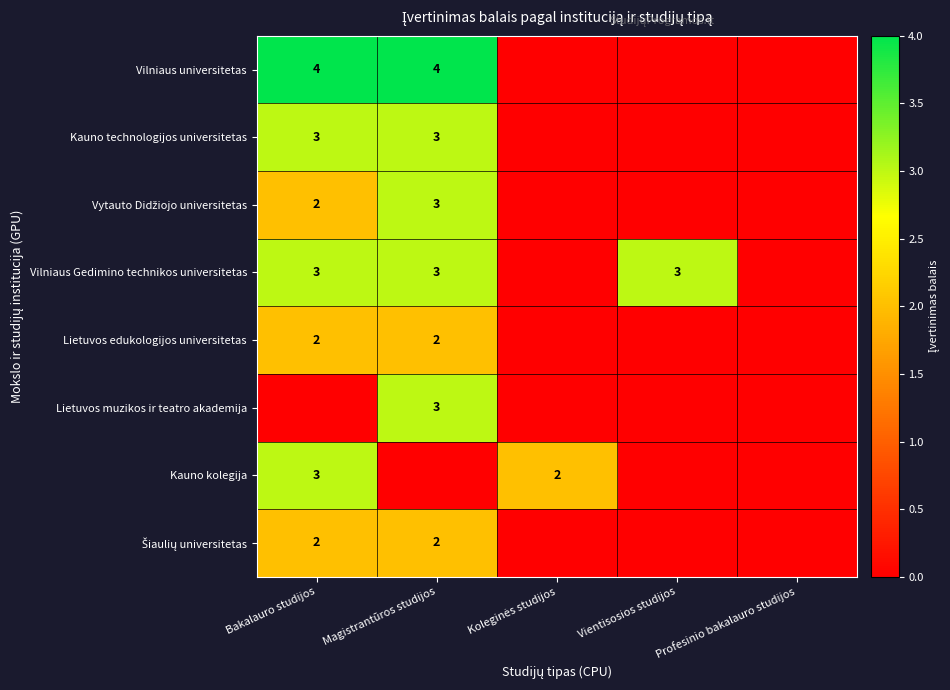

At which category is the sum across all series the highest?

Magistrantūros studijos